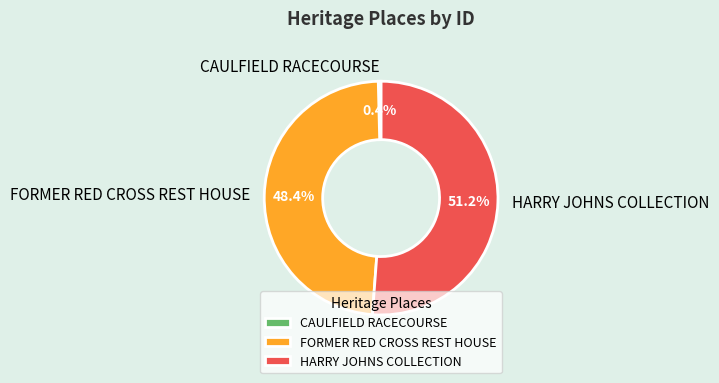

To the nearest percent, what is the difference between the FORMER RED CROSS REST HOUSE and HARRY JOHNS COLLECTION slice percentages?

3%